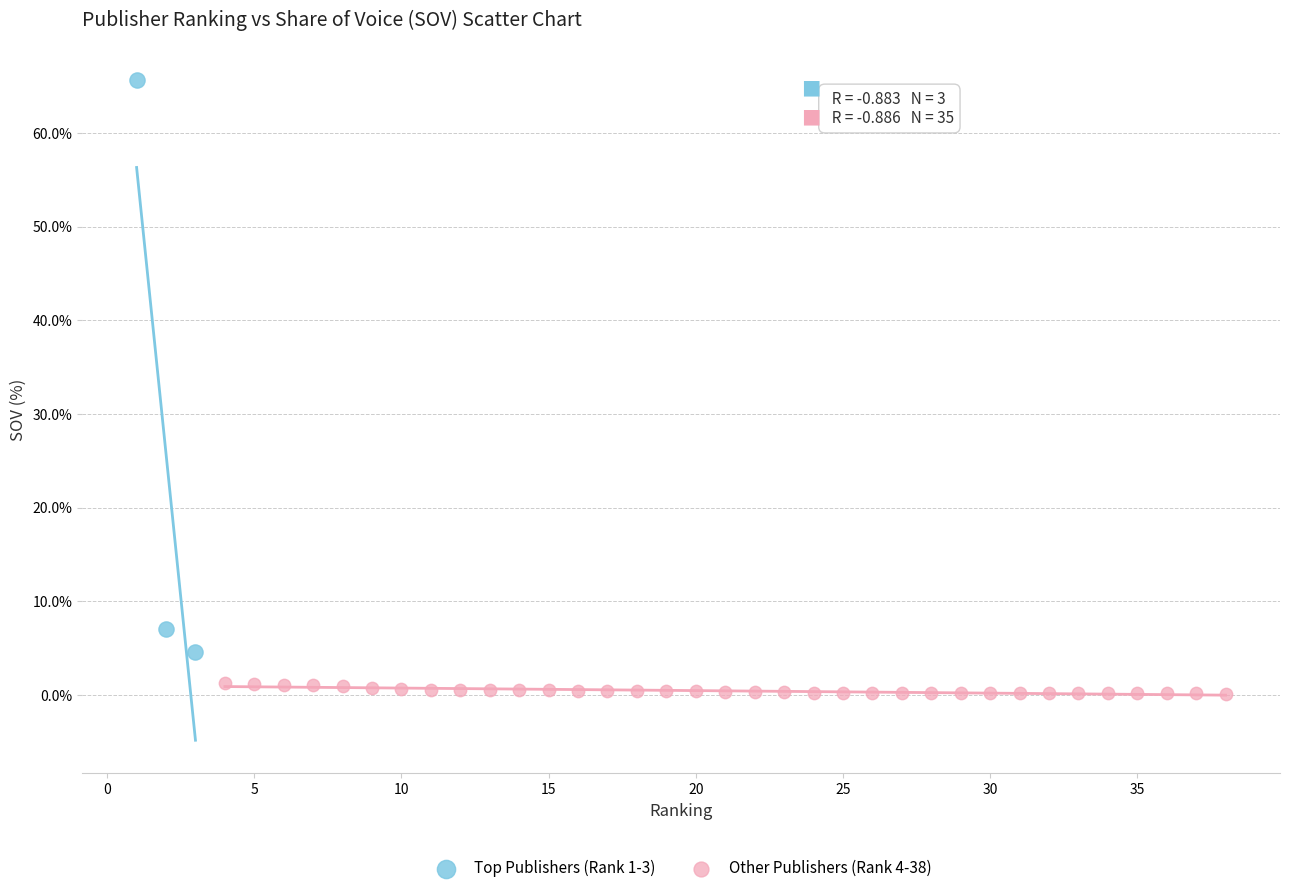

Which series reaches the maximum Y coordinate?

Top Publishers (Rank 1-3)